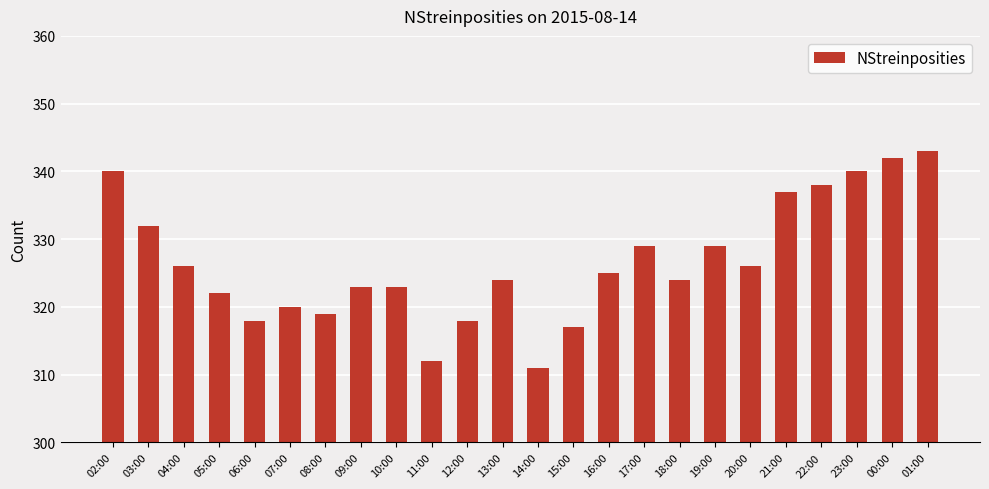

What is the difference between the values at 19:00 and 10:00?

6